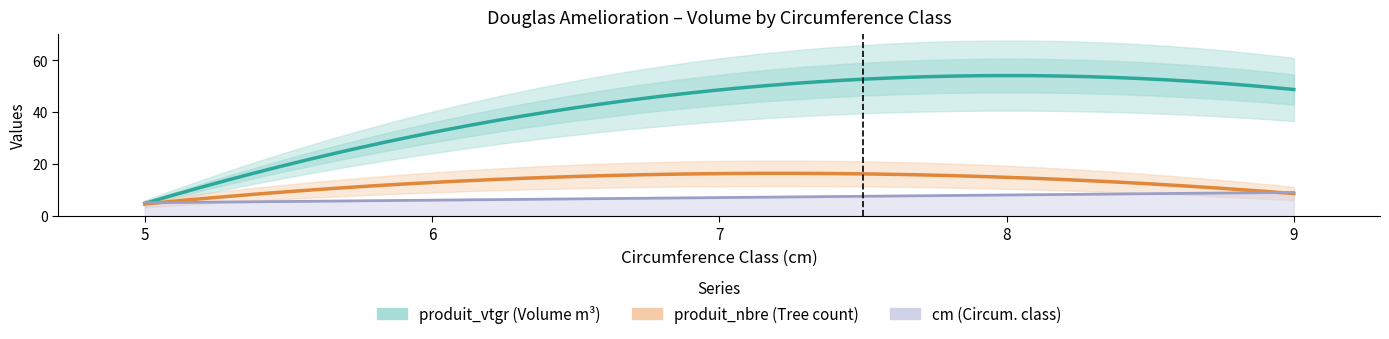

What value does the cm series have at 9?

9.0